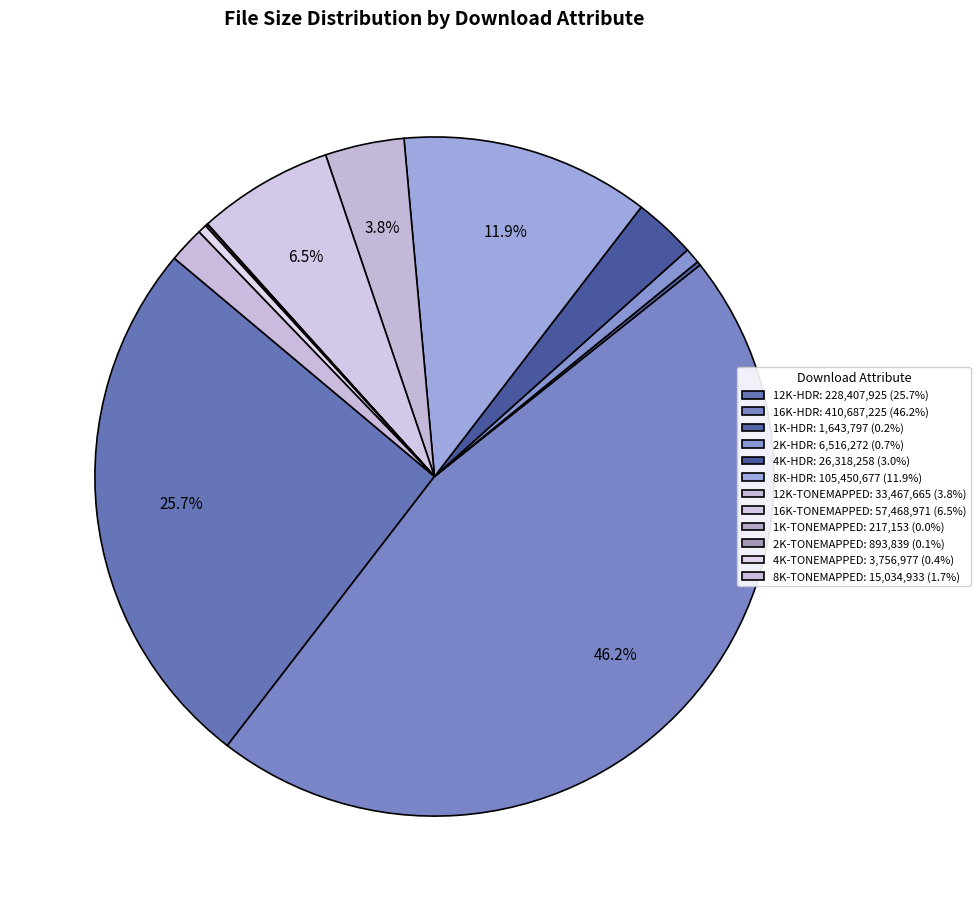

What percentage is NOT represented by 16K-HDR?

53.8%